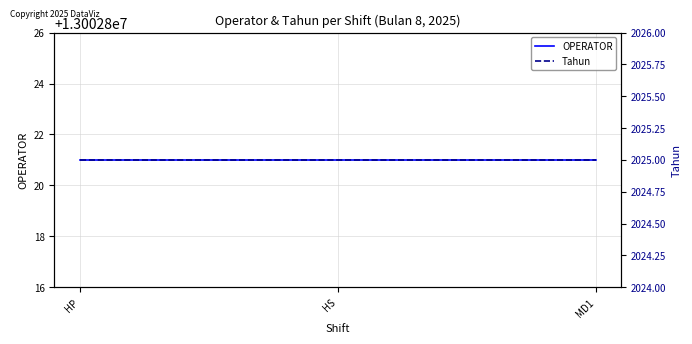

How many data points does each series have?

3